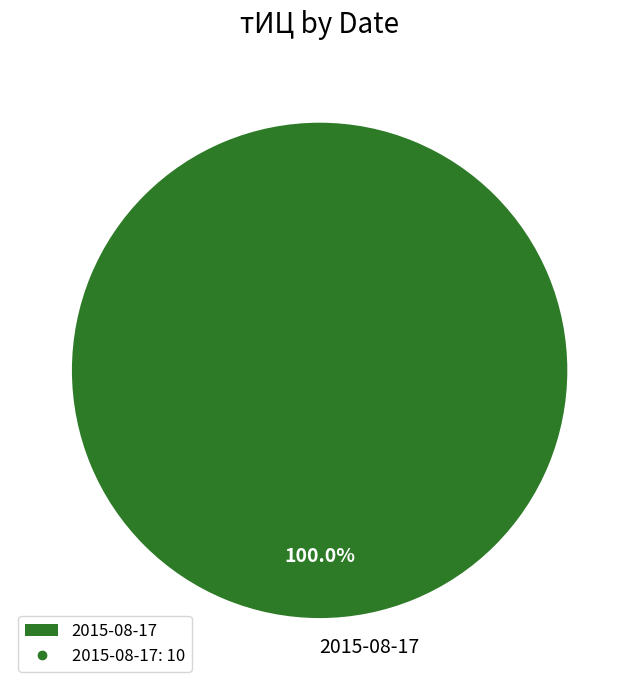

Rank the categories by value from lowest to highest.

2015-08-17